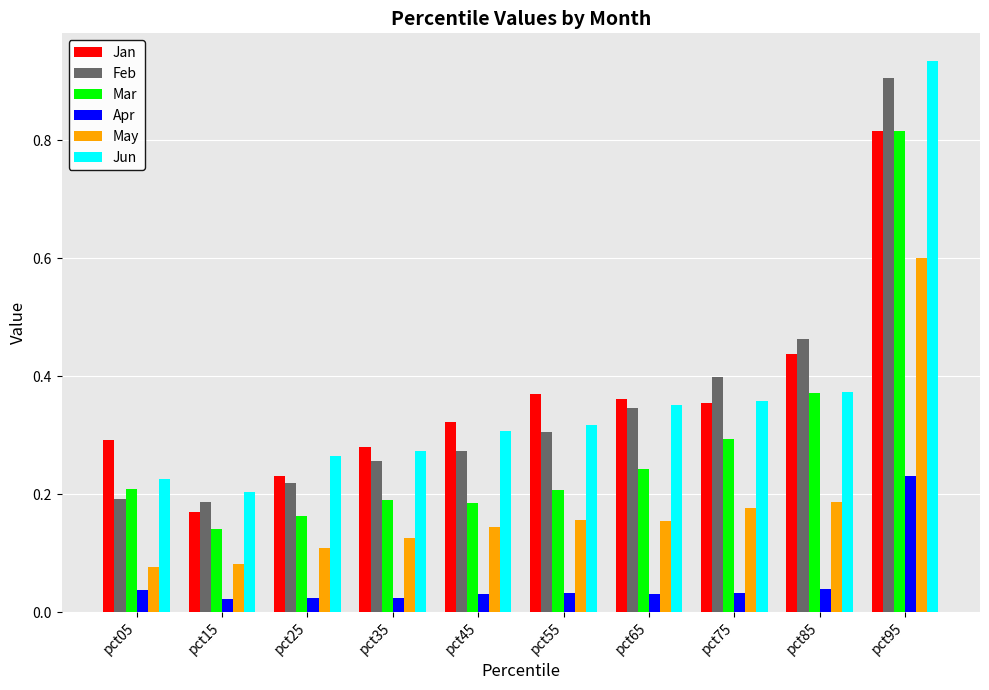

The Mar series shows 0.2 at pct25. True or false?

True